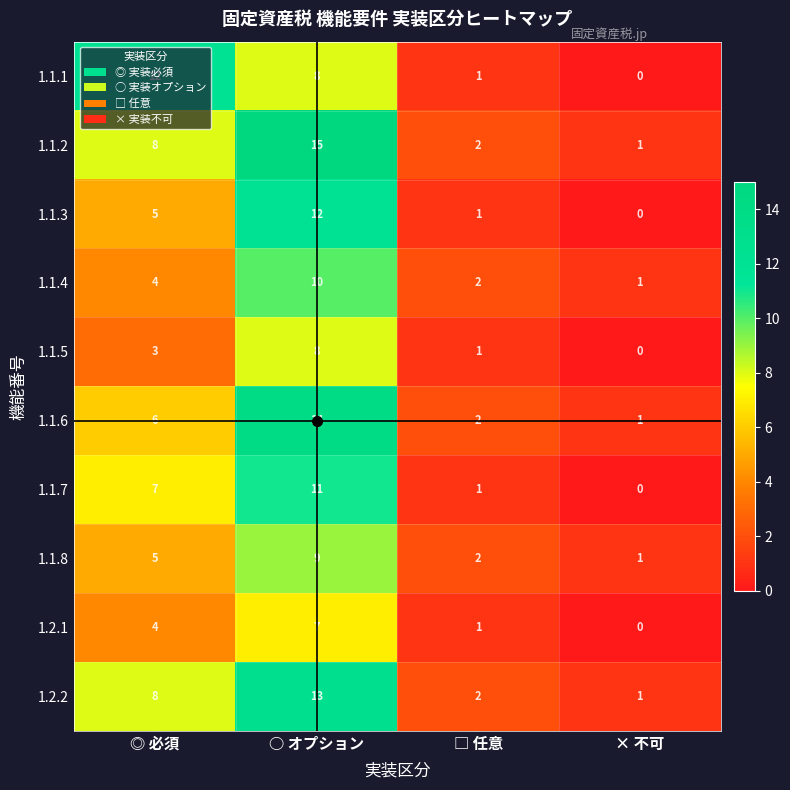

Where is 1.2.2 nearest to the value 7?

◎ 必須